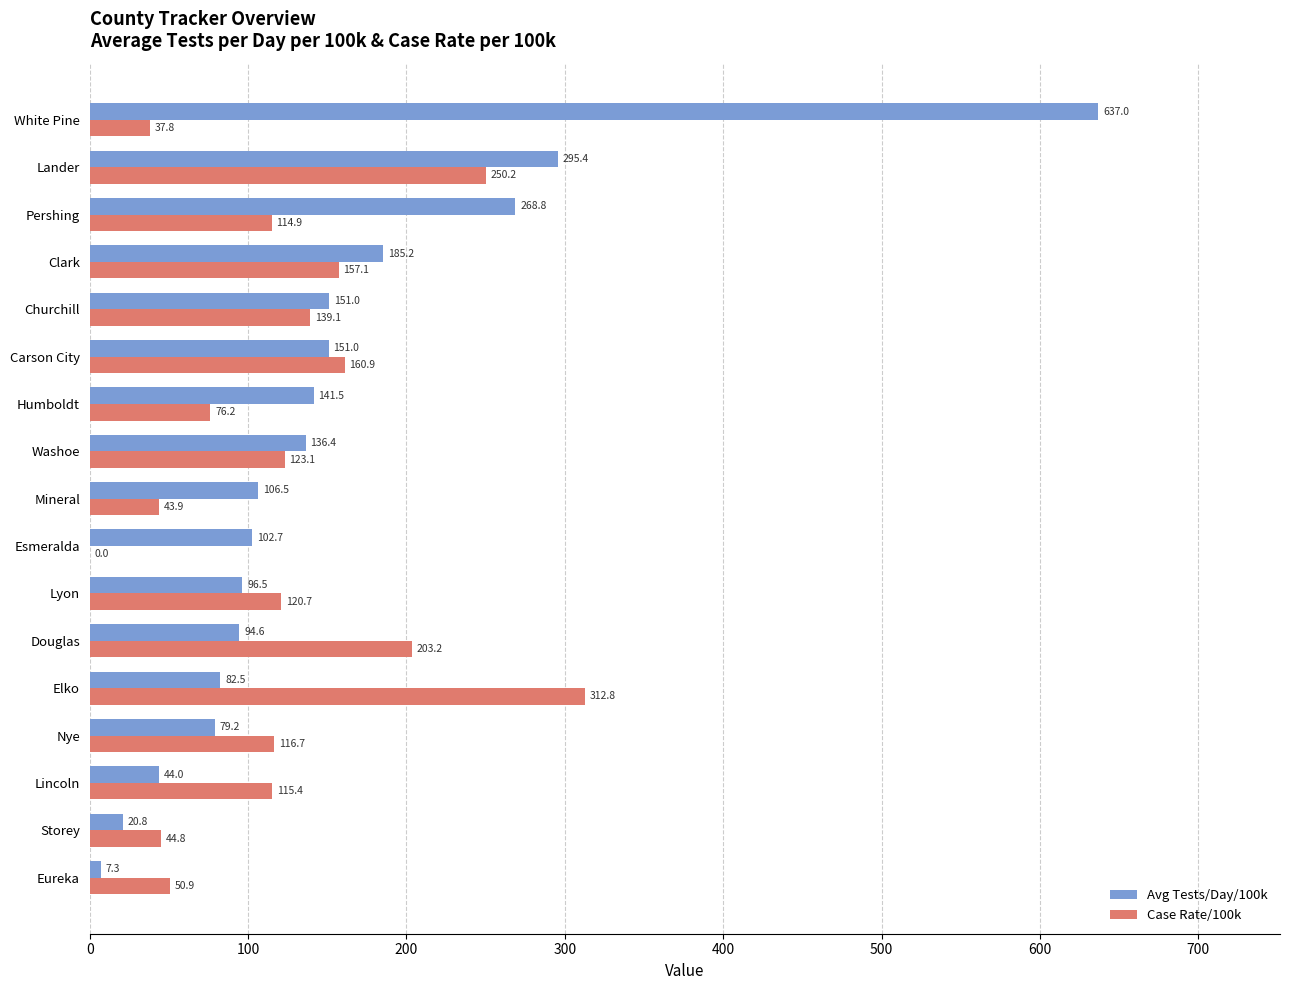

What is the sum of the Case Rate/100k values at Humboldt and Esmeralda?

76.2